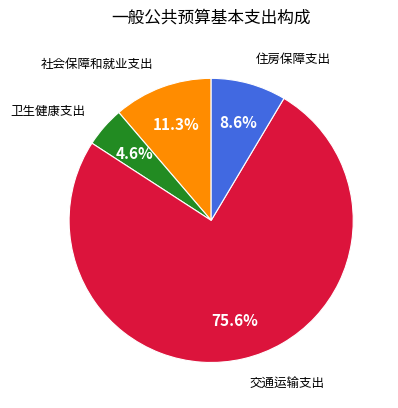

How many slices are in this pie chart?

4